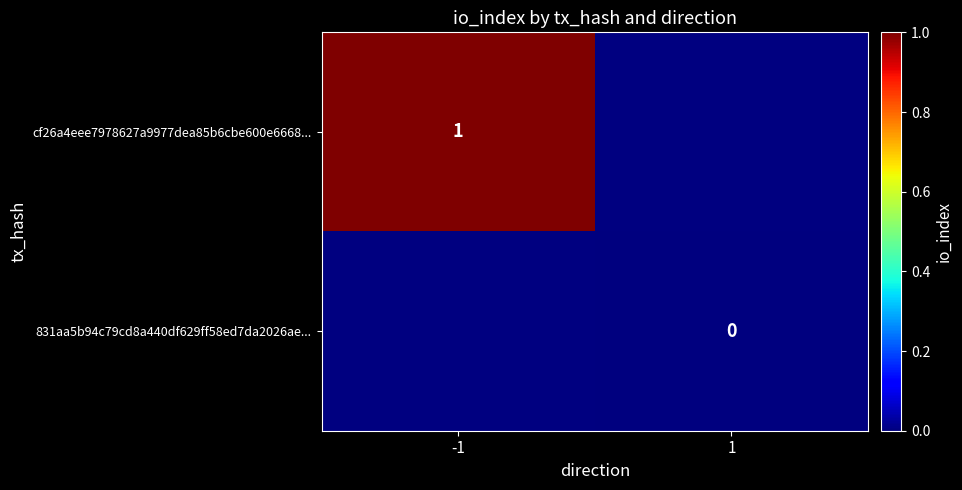

True or false: cf26a4eee7978627a9977dea85b6cbe600e6668... has a value of 1.0 at -1.

True